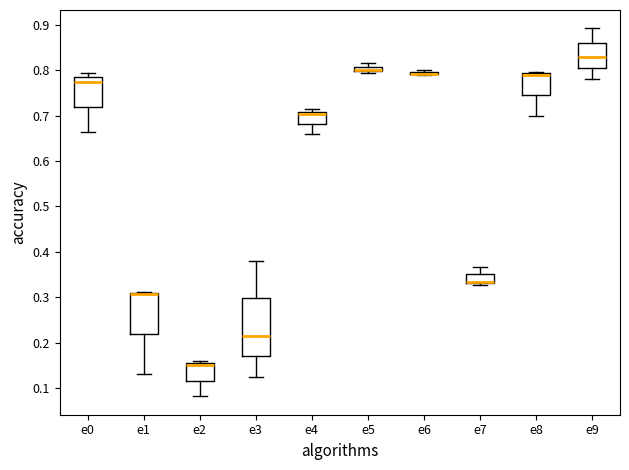

Which box is the tallest, from its lower edge to its upper edge?

e3